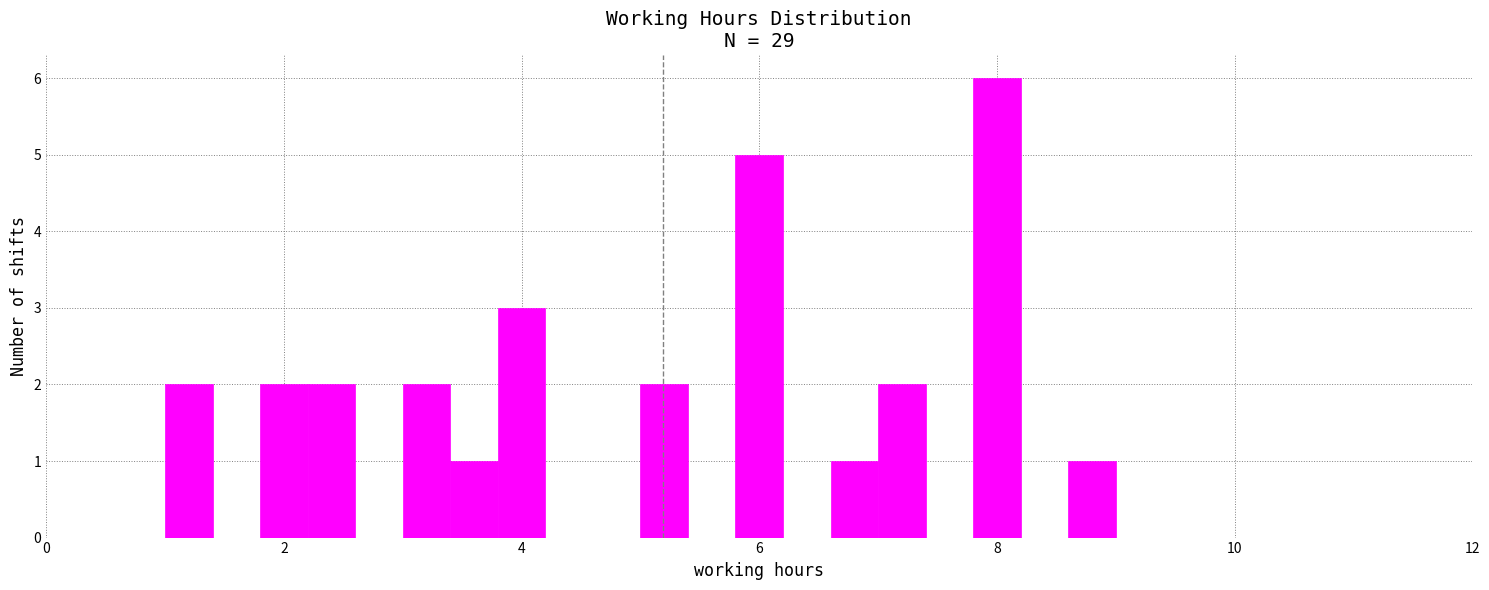

Around what value on the x-axis is the tallest bar? Give the approximate position of its centre, as read against the axis.

8.0